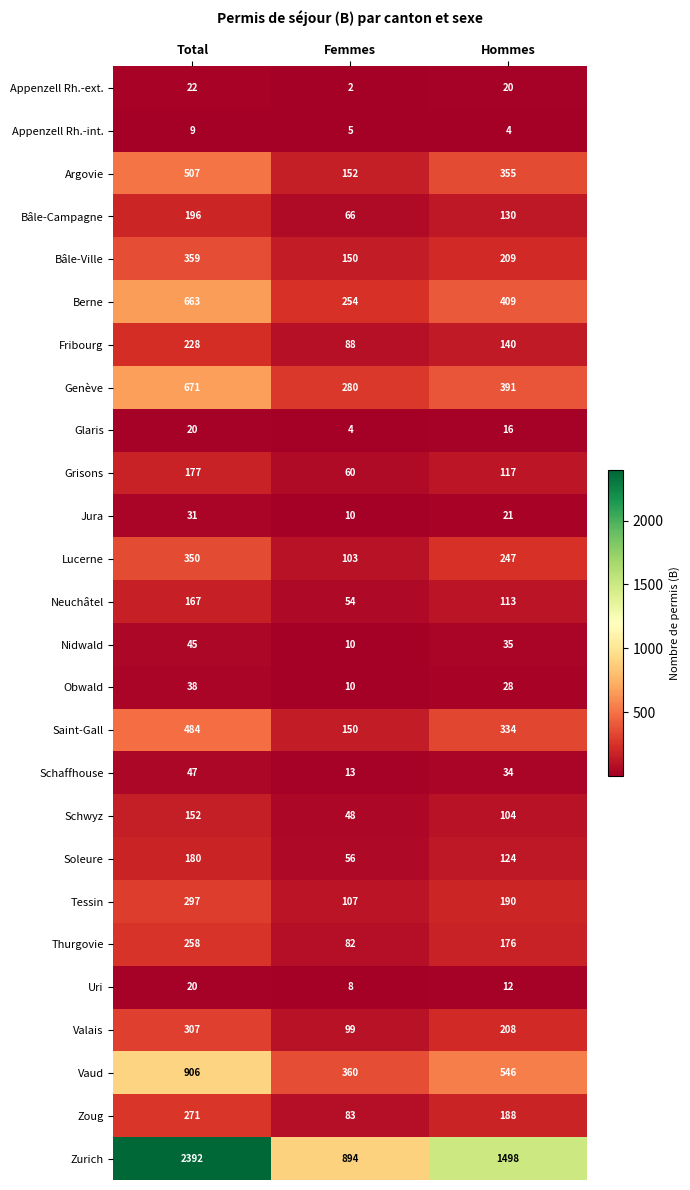

Rank the series at Hommes from lowest to highest value.

Appenzell Rh.-int., Uri, Glaris, Appenzell Rh.-ext., Jura, Obwald, Schaffhouse, Nidwald, Schwyz, Neuchâtel, Grisons, Soleure, Bâle-Campagne, Fribourg, Thurgovie, Zoug, Tessin, Valais, Bâle-Ville, Lucerne, Saint-Gall, Argovie, Genève, Berne, Vaud, Zurich